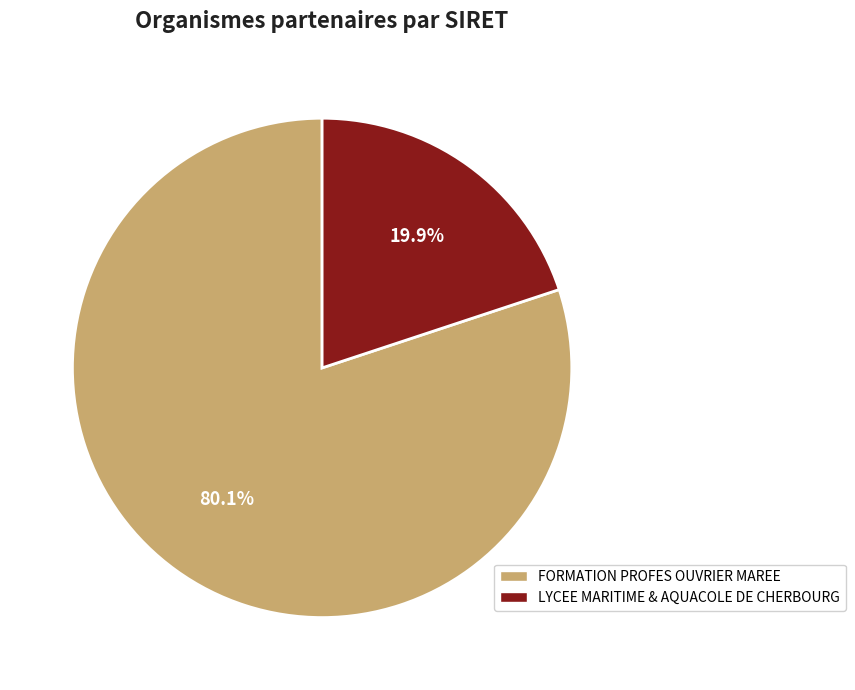

What is the smallest slice in the pie chart?

LYCEE MARITIME & AQUACOLE DE CHERBOURG